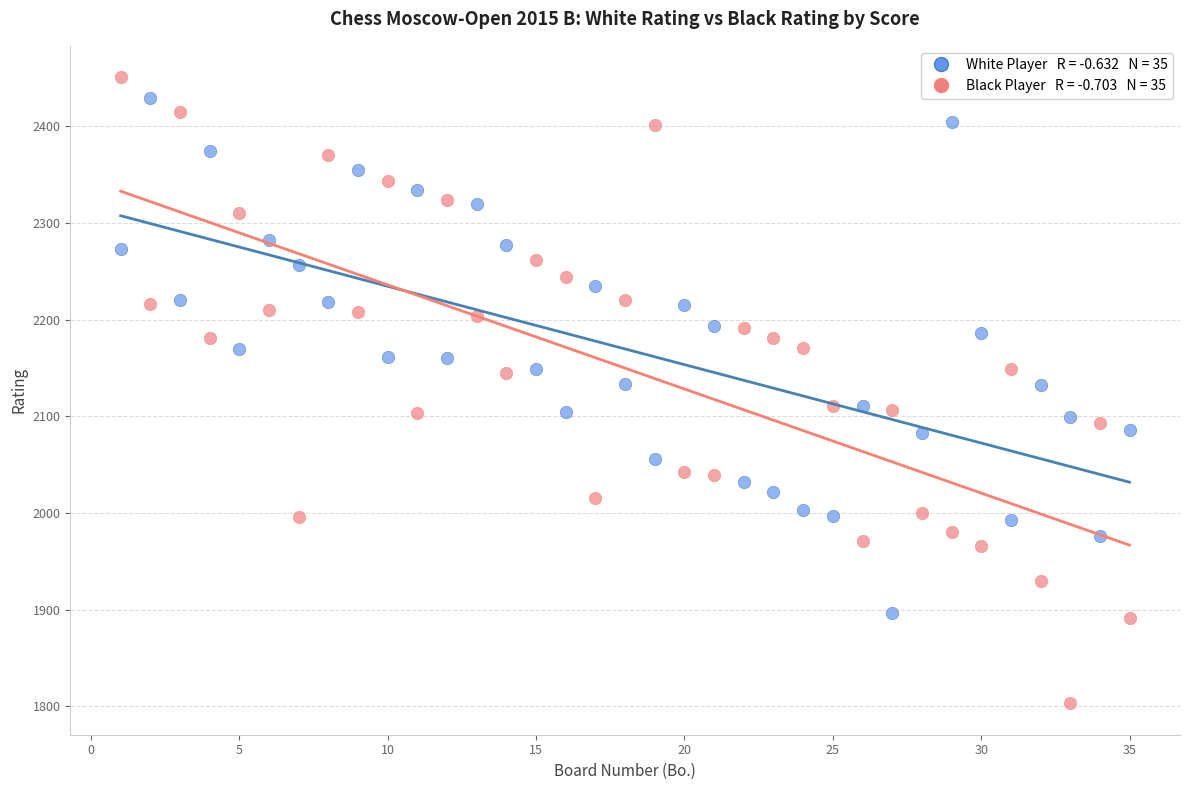

Across all data points, what is the range of Y values (max minus min)?

648